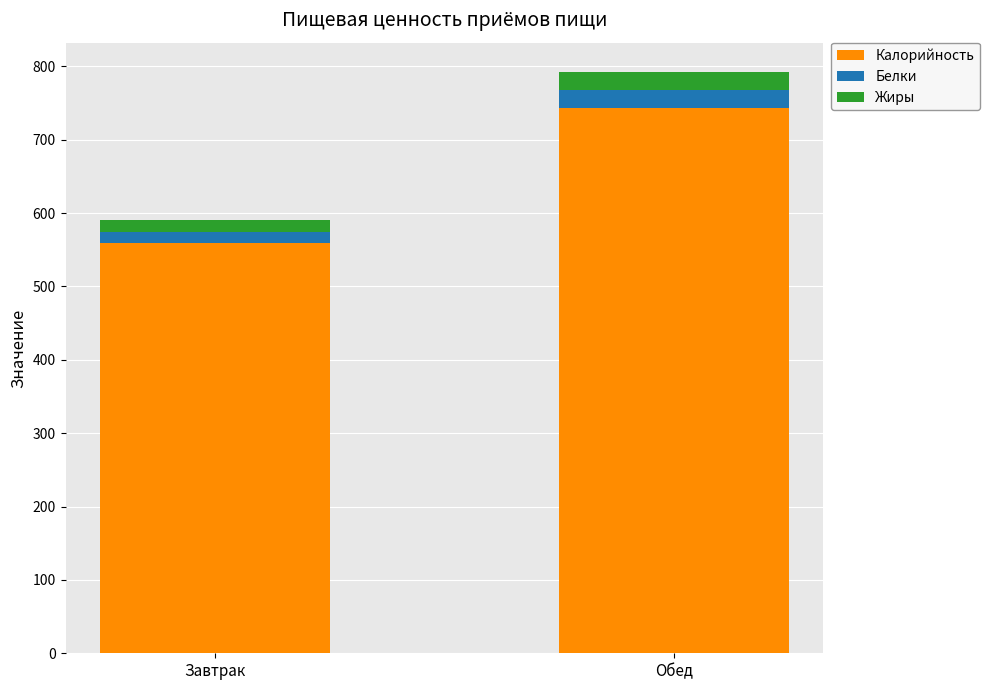

What is the difference between the maximum and minimum values in the Калорийность series?

184.1